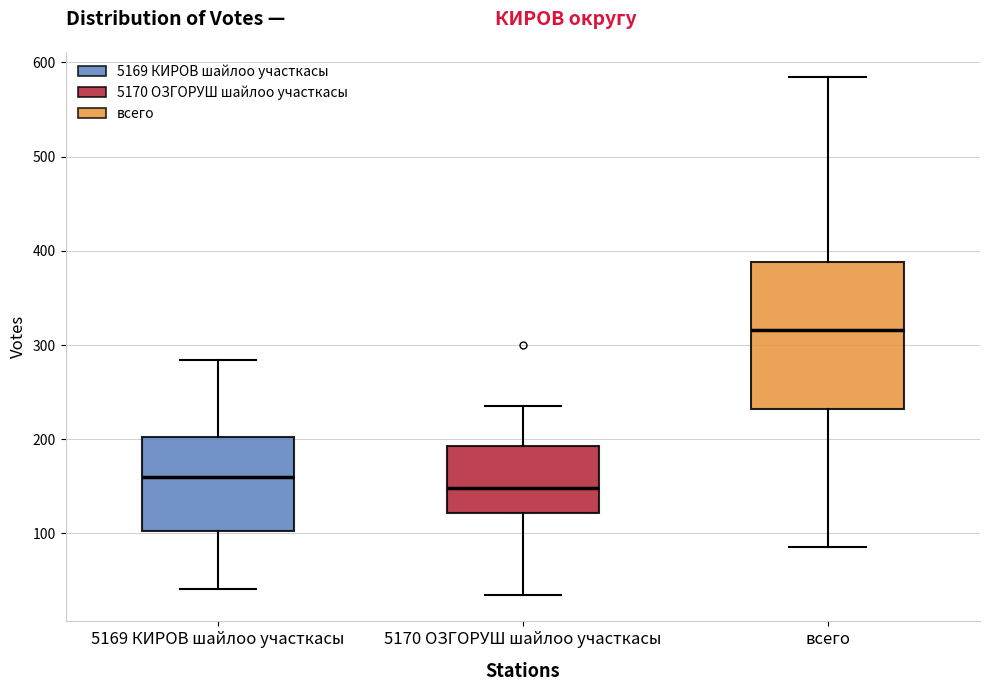

Comparing the boxes themselves (not the whiskers), which one is the tallest?

всего